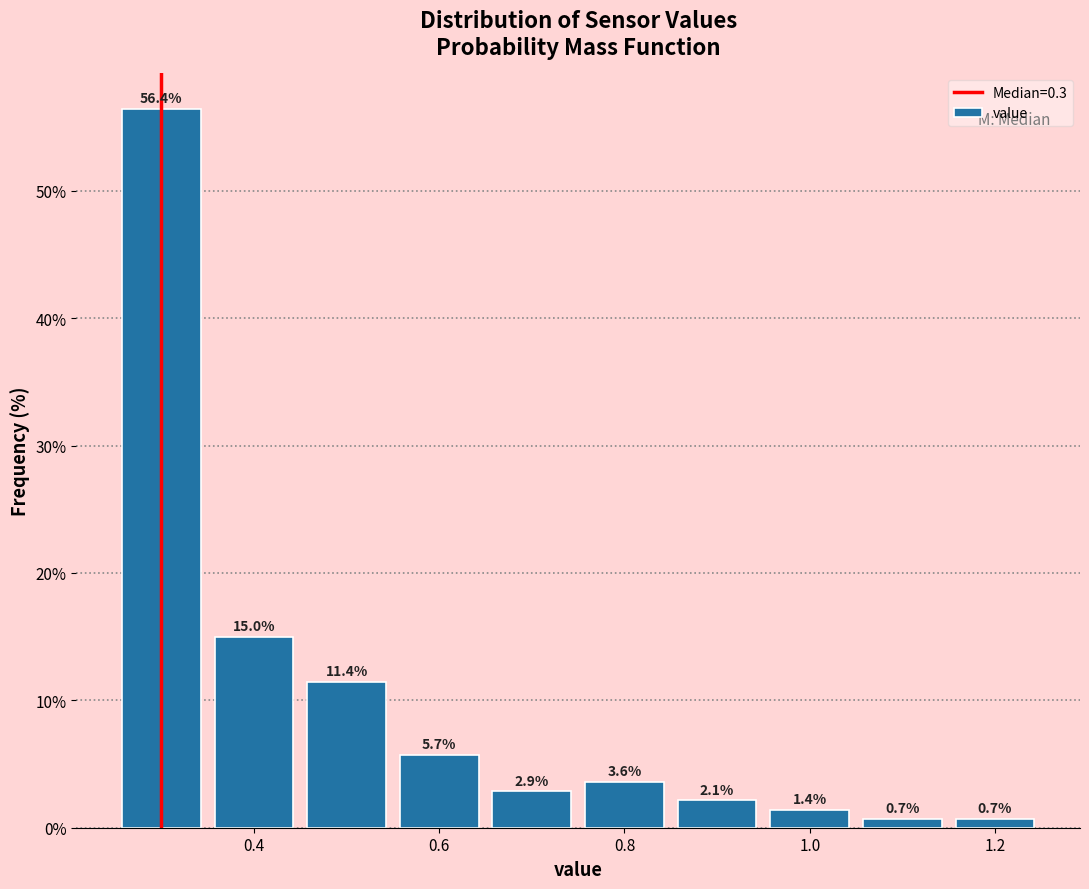

Reading left to right, list every bar in this chart as the range it spans on the x-axis followed by its height. The bar edges are not printed on the chart, so give them approximately, as read against the axis.

0.25 to 0.35: 56.4
0.35 to 0.45: 15.0
0.45 to 0.55: 11.4
0.55 to 0.65: 5.7
0.65 to 0.75: 2.9
0.75 to 0.85: 3.6
0.85 to 0.95: 2.1
0.95 to 1.05: 1.4
1.05 to 1.15: 0.7
1.15 to 1.25: 0.7